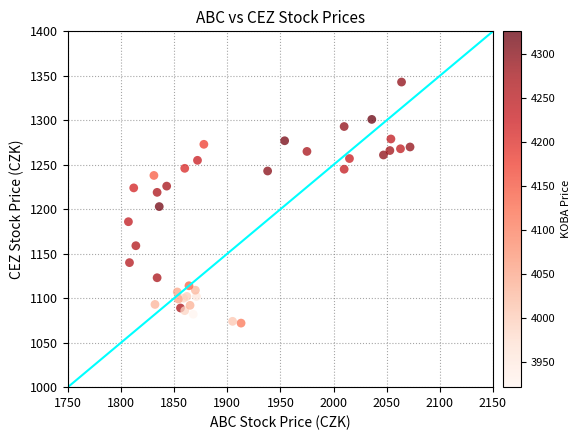

What Y value in the scatter plot is closest to 1207?

1203